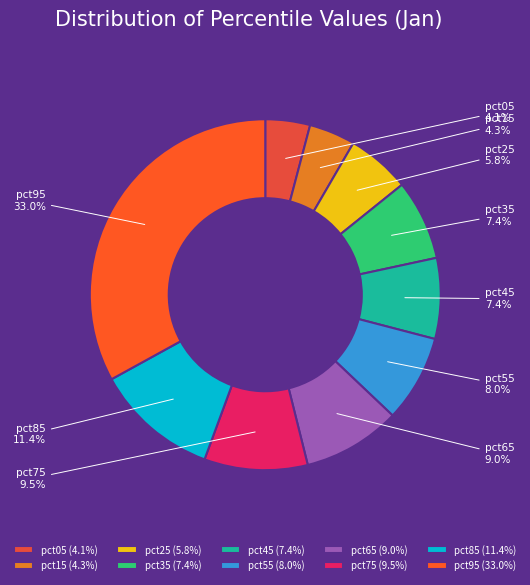

To the nearest percent, what percentage of the pie is pct05?

4%